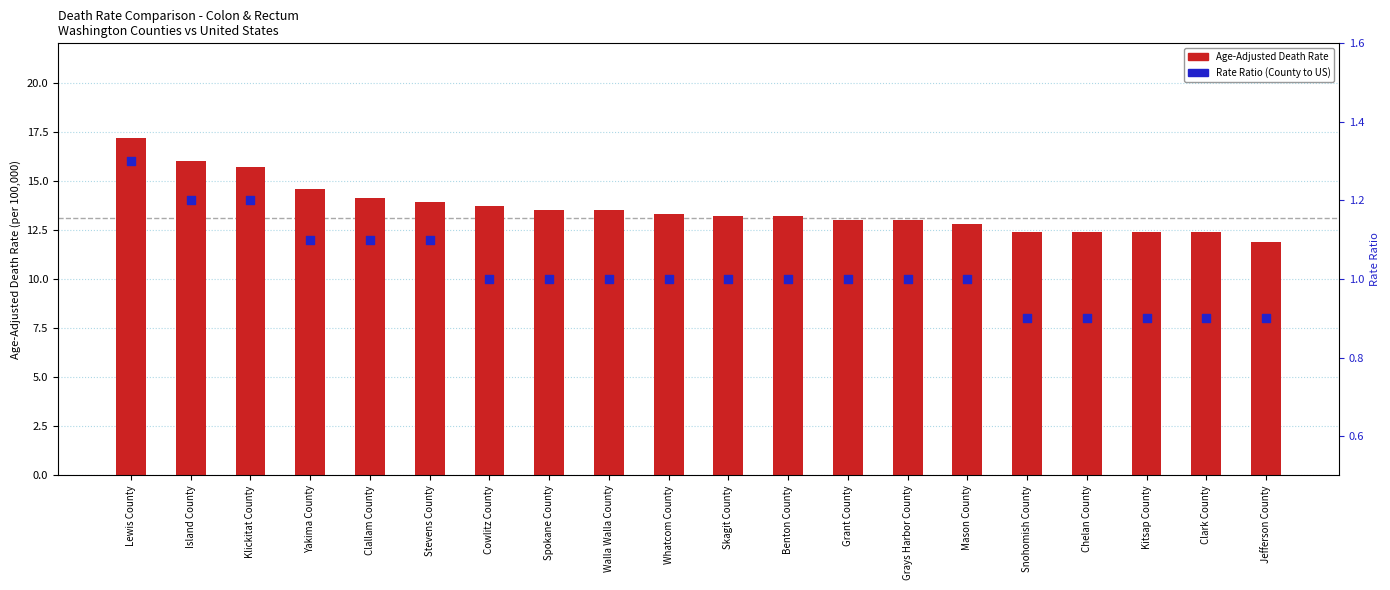

What is the total value across all series at Kitsap County?

13.3